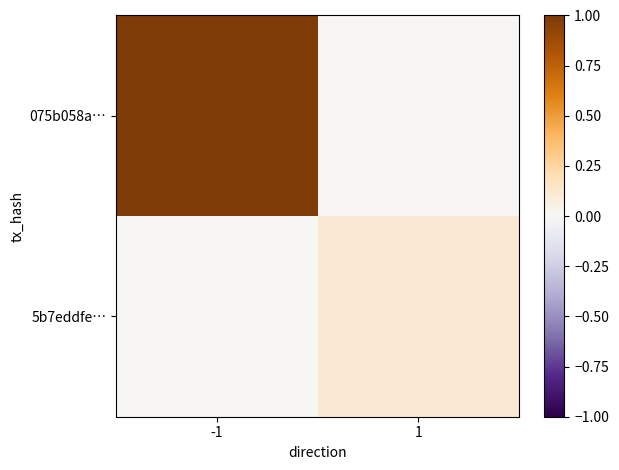

Reading left to right, extract all data points from this chart.

075b058a…: -1=1.0	1=0.0
5b7eddfe…: -1=0.0	1=0.1